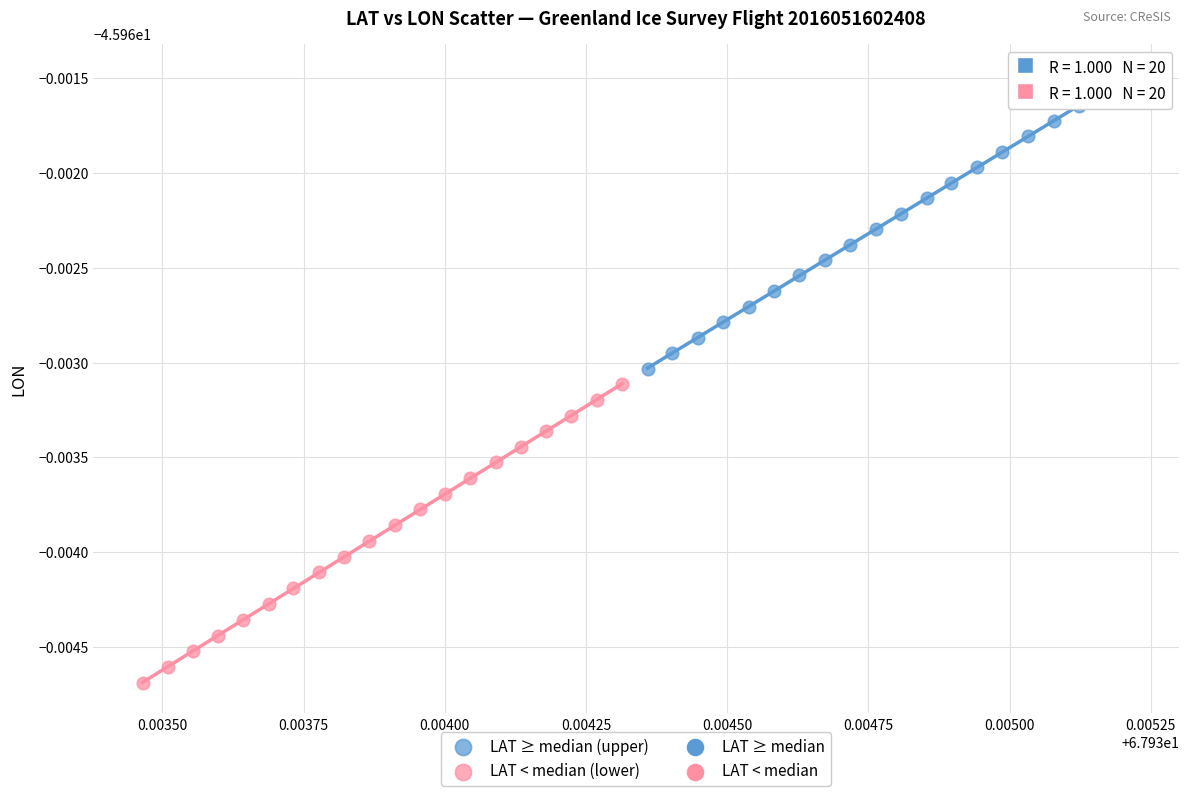

Which series contains the highest Y value?

LAT ≥ median (upper)